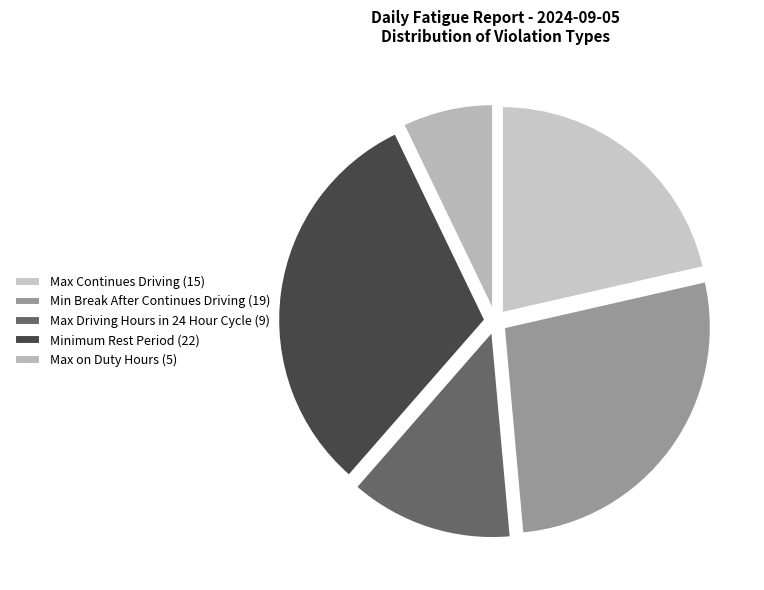

Which has a higher value, Max Driving Hours in 24 Hour Cycle or Min Break After Continues Driving?

Min Break After Continues Driving